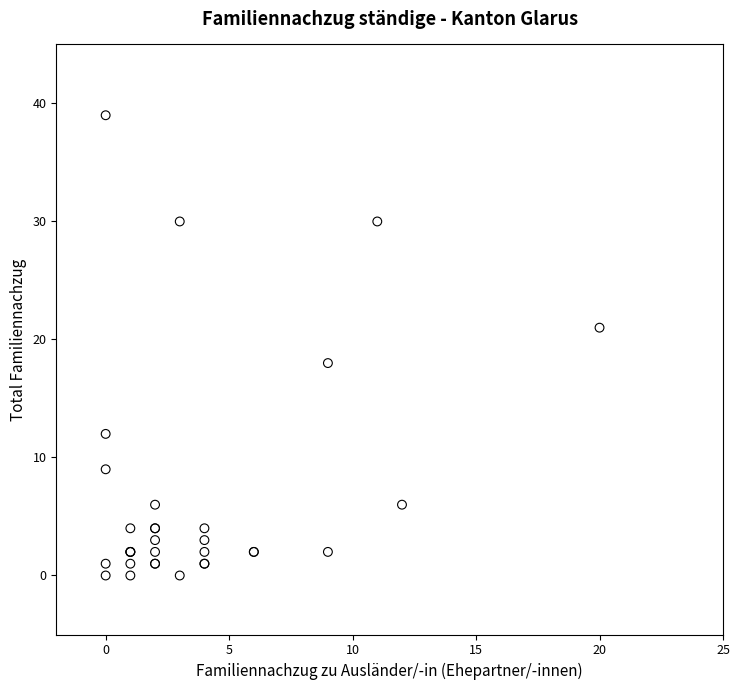

What Y value in the scatter plot is closest to 19?

18